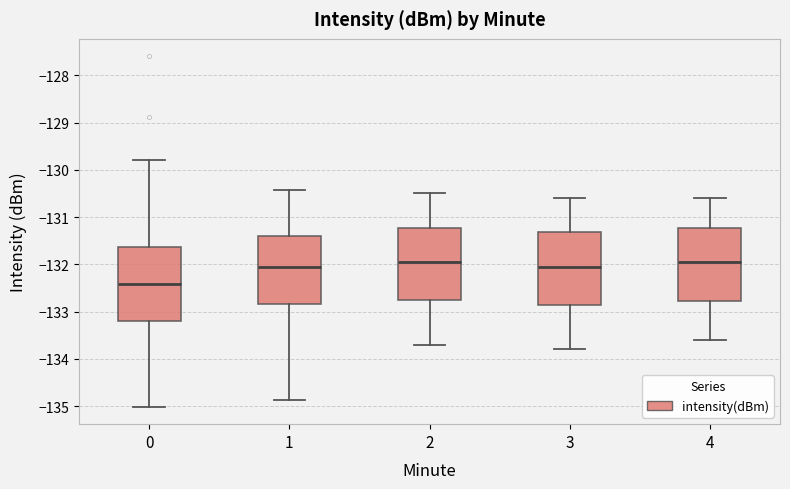

Reading left to right, transcribe this box plot: for each box, give where its median line is, the range the box spans, and where its two whiskers end, as read against the y-axis. The values are not printed on the chart, so give them approximately, as read against the axis.

0: median -132.4, box -133.2 to -131.6, whiskers -135.0 to -129.8
1: median -132.0, box -132.8 to -131.4, whiskers -134.9 to -130.4
2: median -131.9, box -132.7 to -131.2, whiskers -133.7 to -130.5
3: median -132.0, box -132.8 to -131.3, whiskers -133.8 to -130.6
4: median -131.9, box -132.8 to -131.2, whiskers -133.6 to -130.6